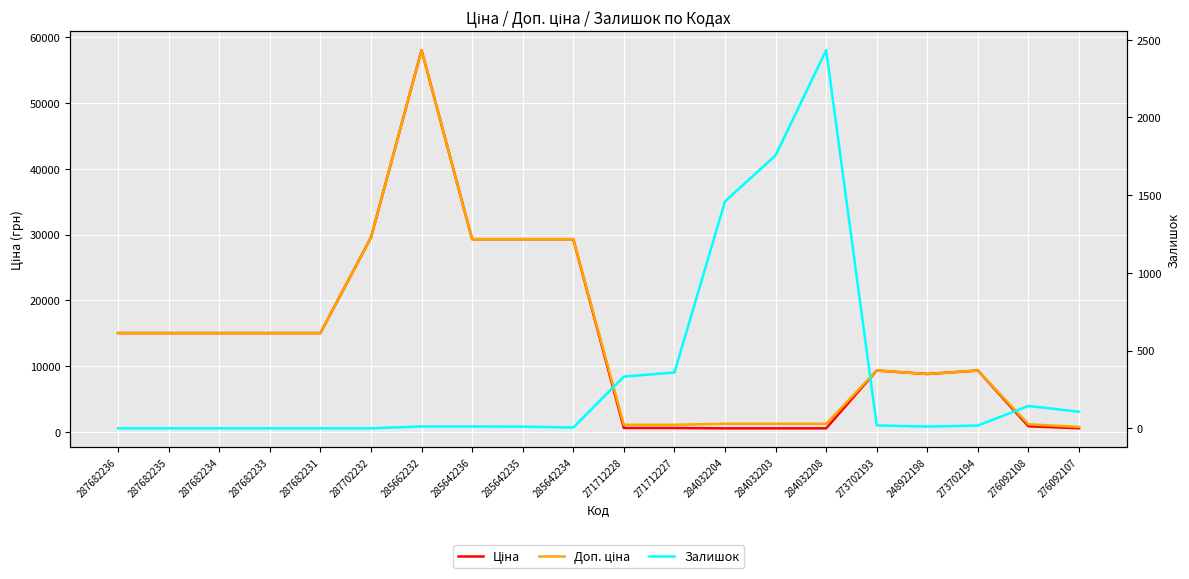

What is the average value of the Залишок series?

334.0